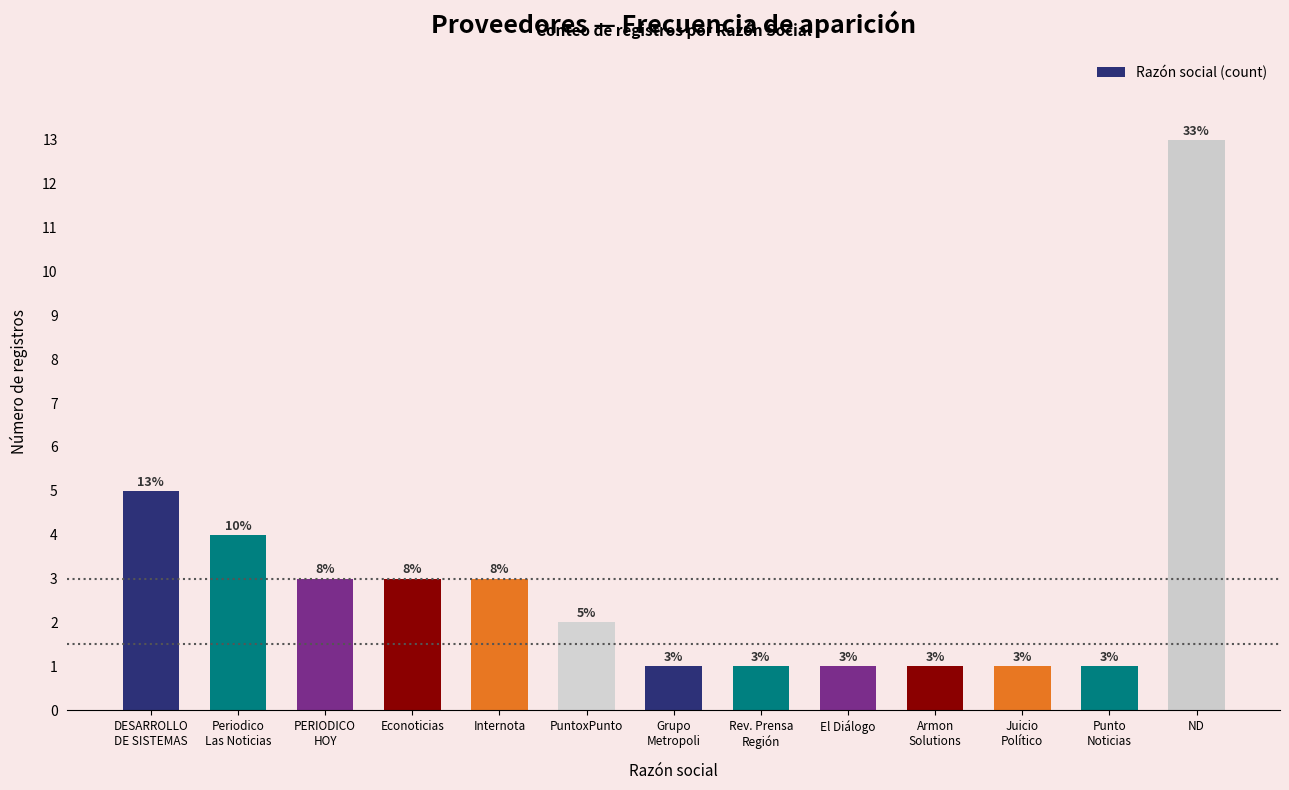

What is the difference between the maximum and second lowest values?

12